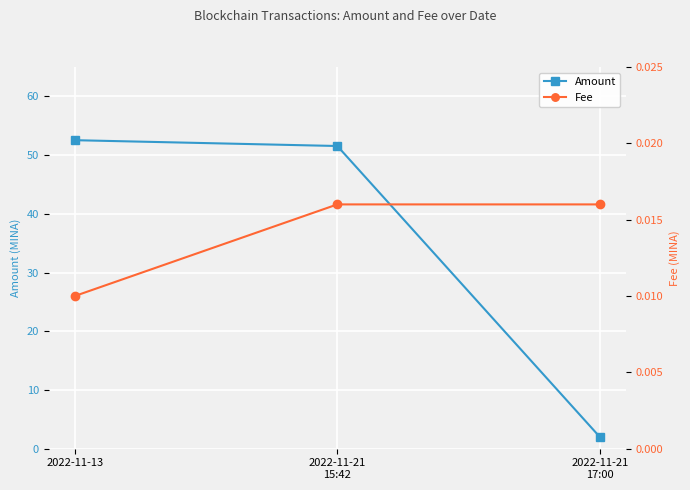

Where does the Amount series first go above 51?

2022-11-13